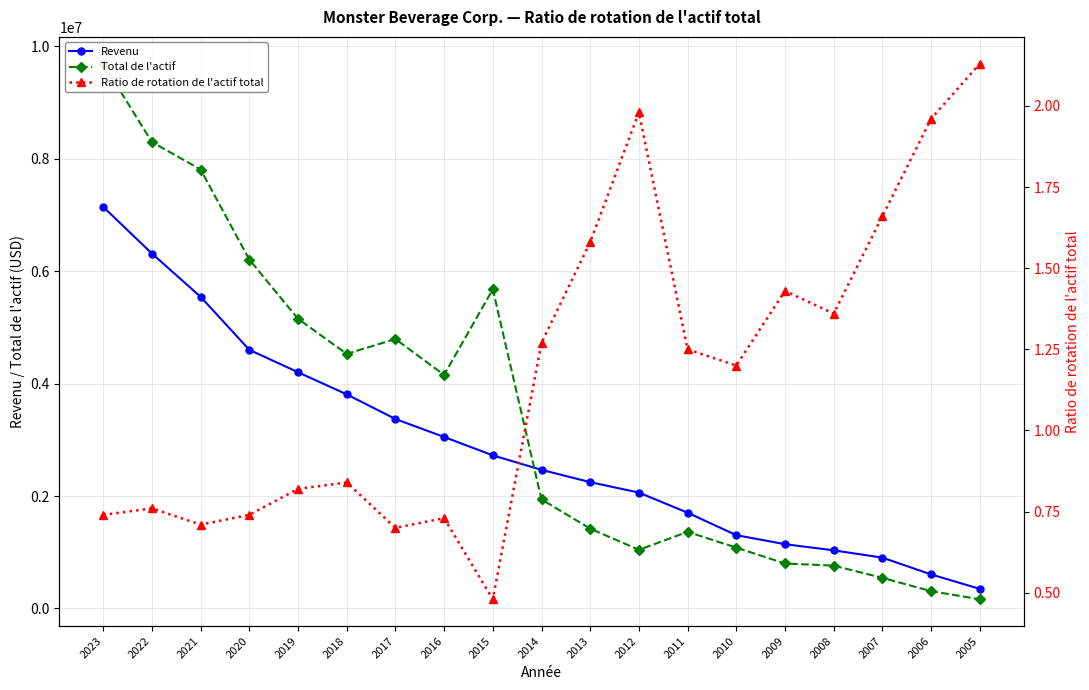

What are all the series names shown in the legend?

Revenu, Total de l'actif, Ratio de rotation de l'actif total